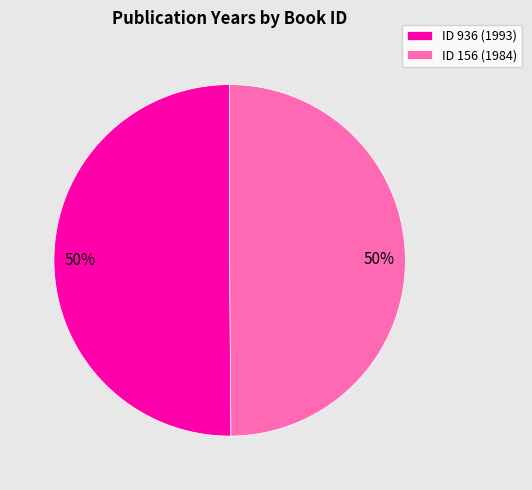

Do ID 156 (1984) and ID 936 (1993) together represent more than half of the pie?

Yes